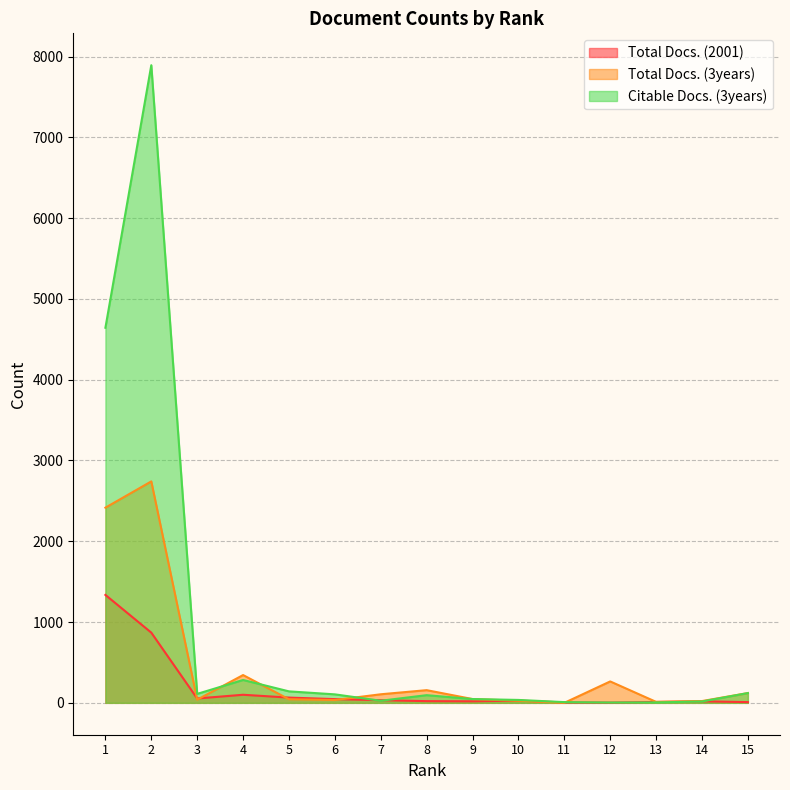

At how many categories does at least one series exceed 2249?

2